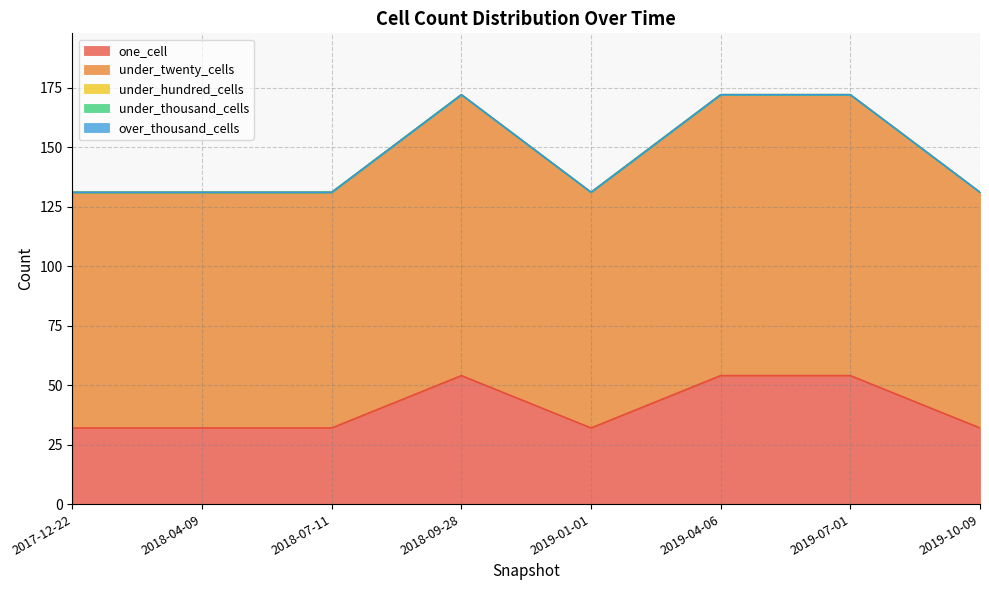

True or false: under_thousand_cells and under_twenty_cells intersect in this chart.

False